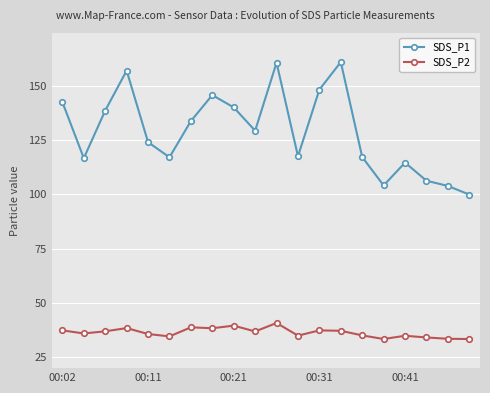

How many lines are shown in the chart?

2